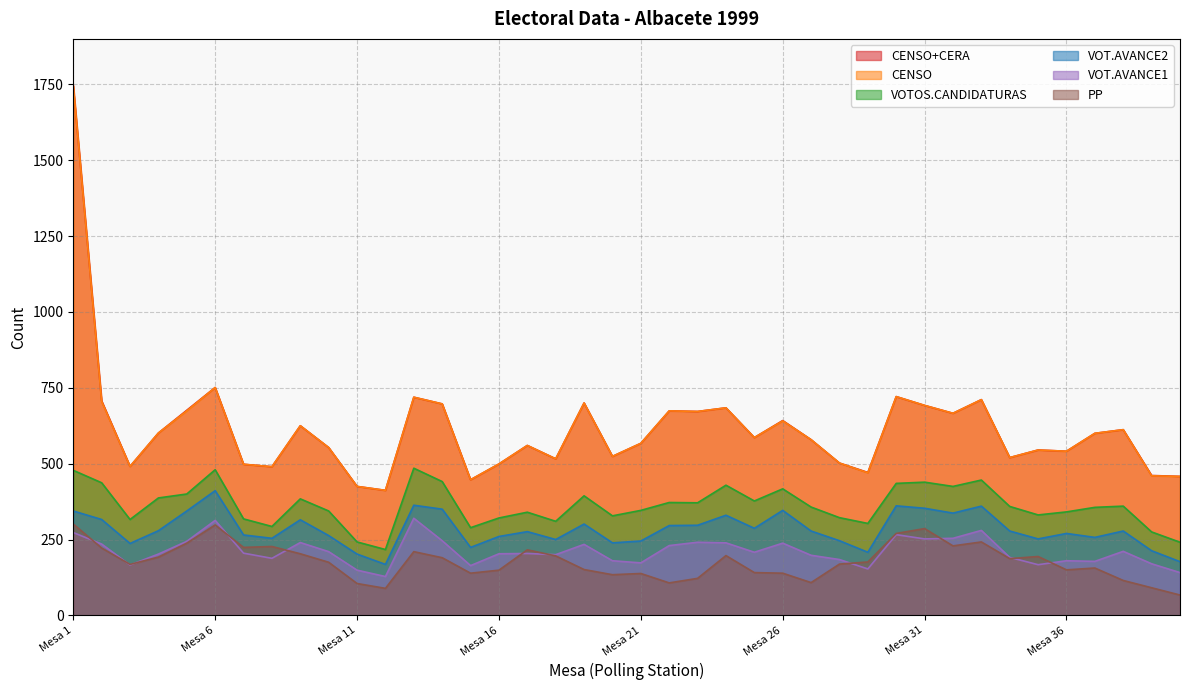

Which series has the largest total across all categories?

CENSO+CERA